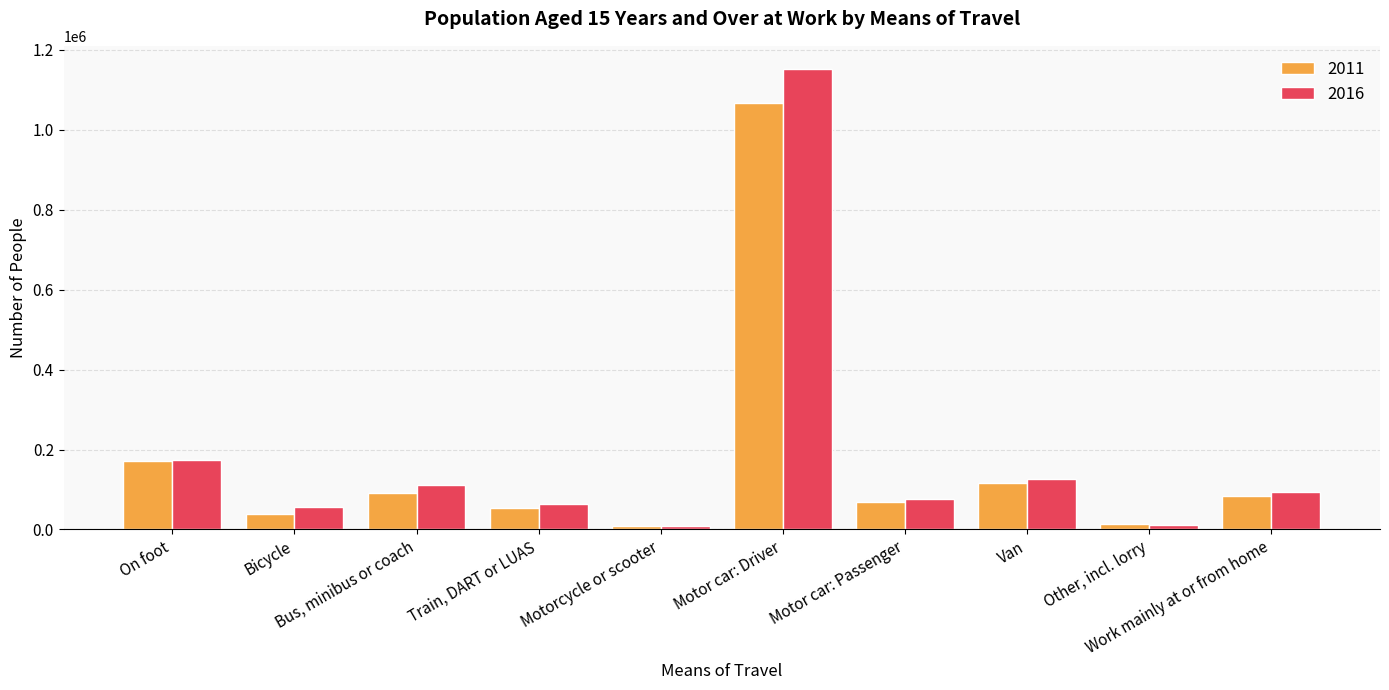

What is the difference between the second highest and minimum values in the 2016 series?

167090